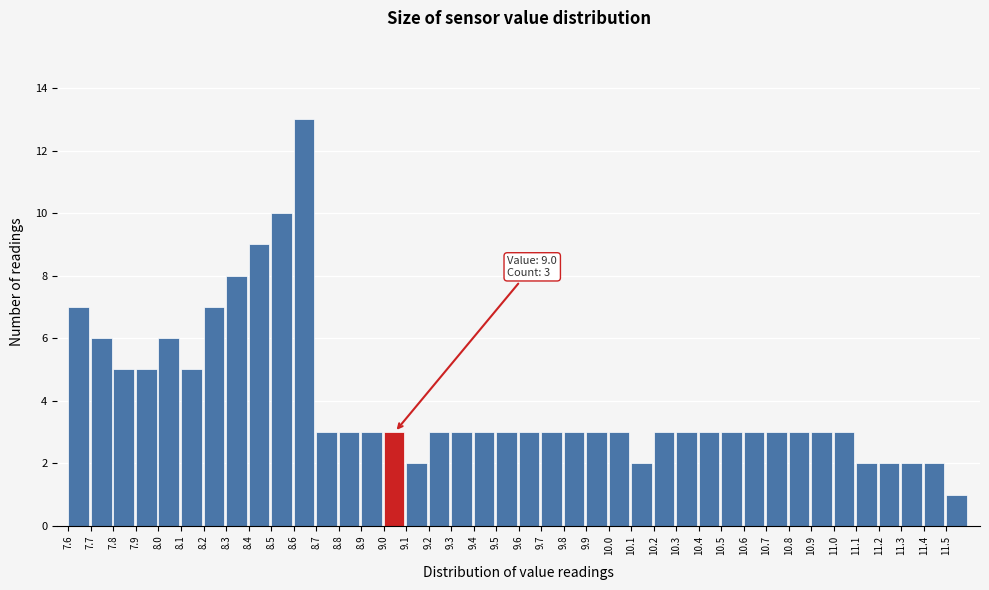

Over which range of the x-axis is the bar tallest?

8.6 to 8.7